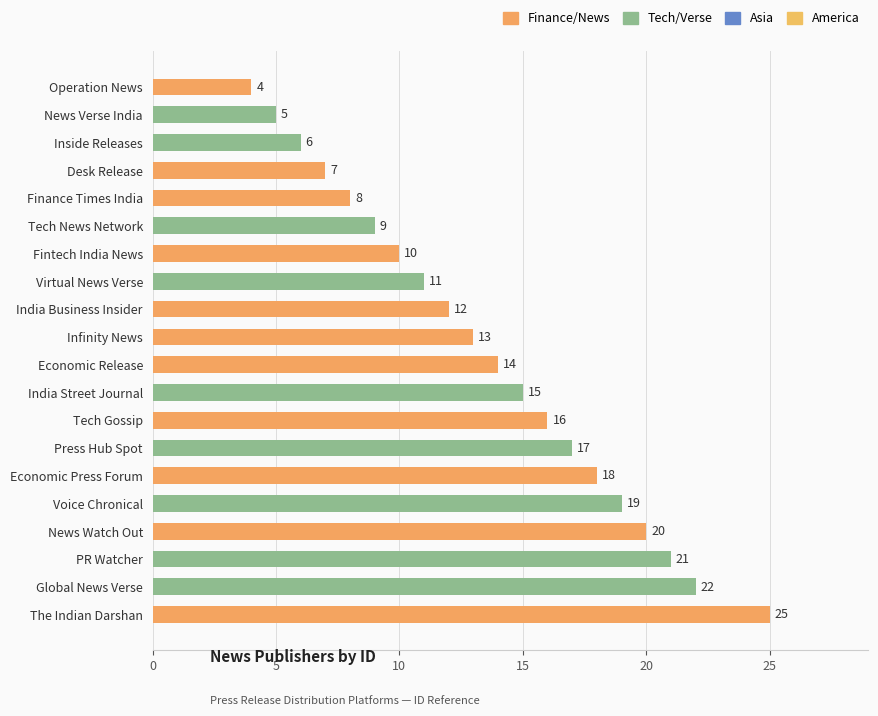

Does the chart contain stacked bars?

No